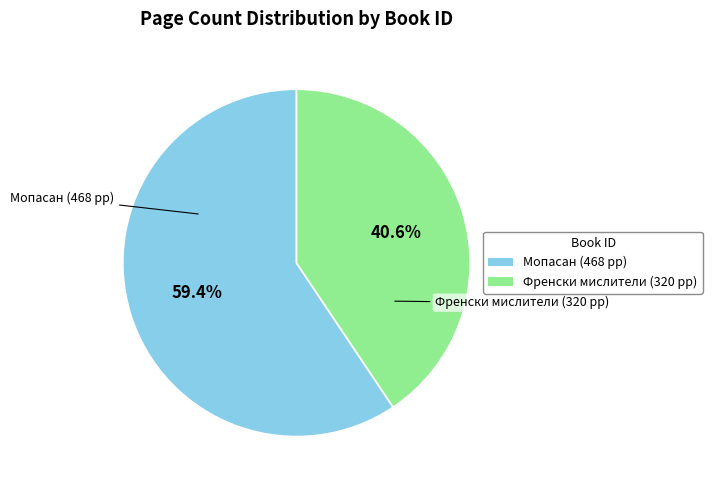

Does any single category account for the majority?

Yes